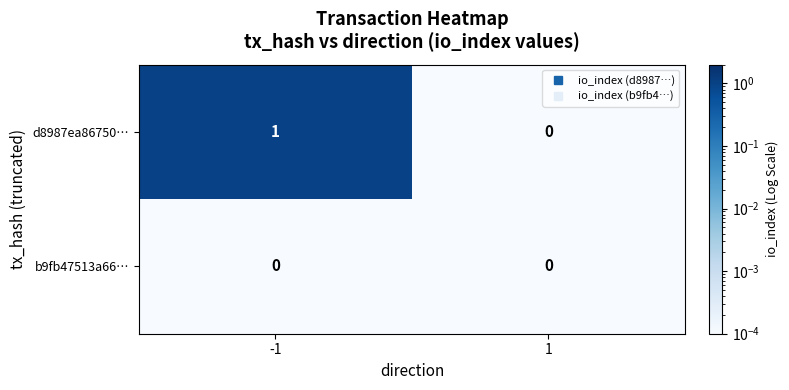

At -1, list the series in order from smallest to largest.

b9fb47513a66…, d8987ea86750…